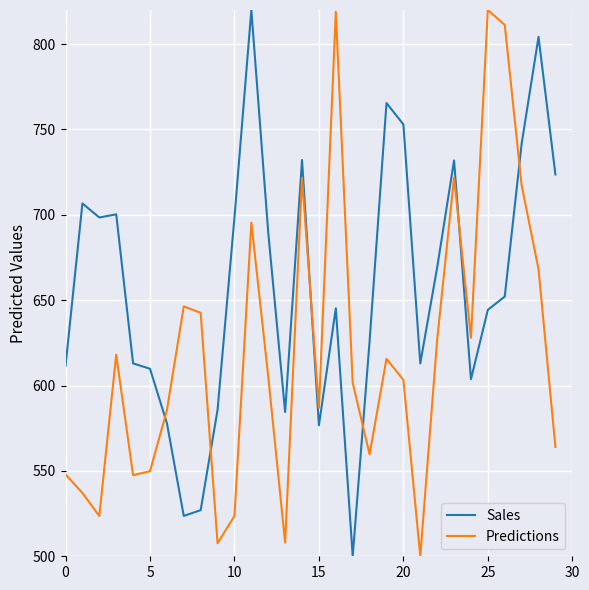

Rank the series by their average value, from lowest to highest.

Predictions, Sales